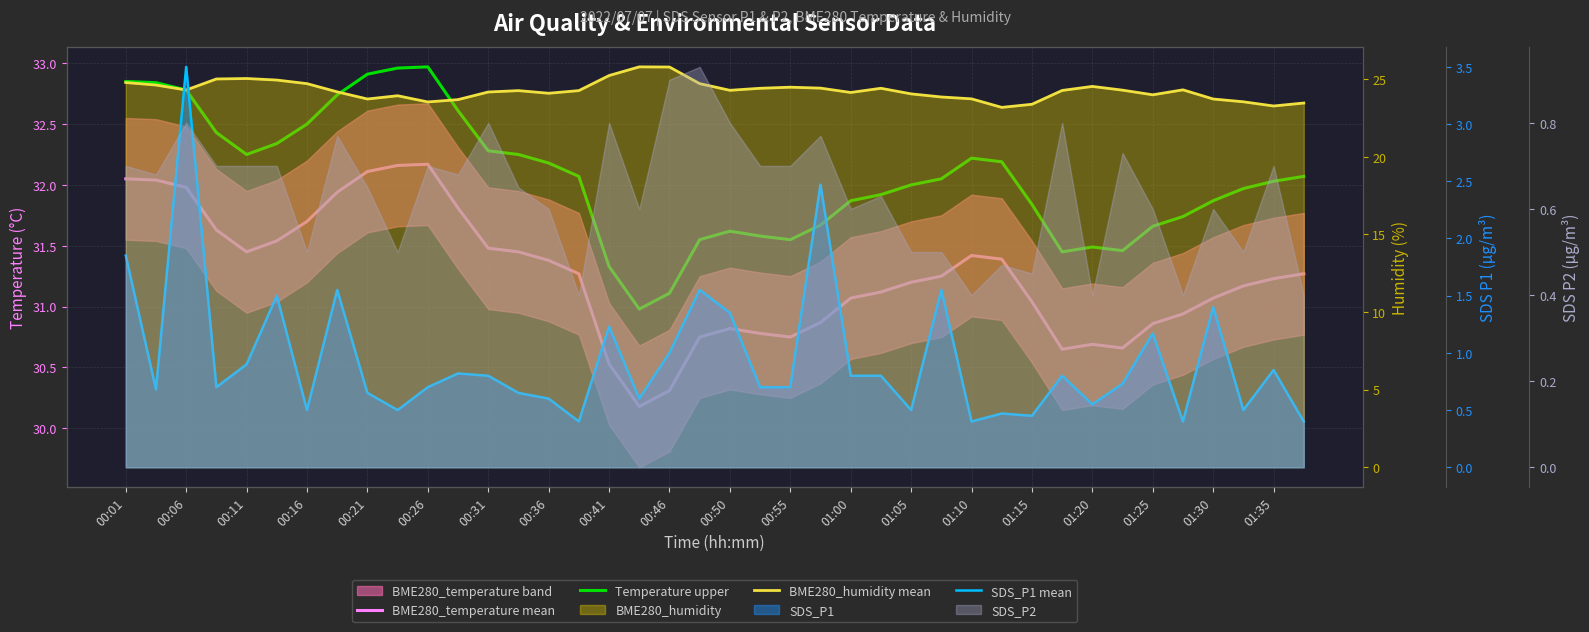

What value does the BME280_humidity mean series have at 29?

23.2